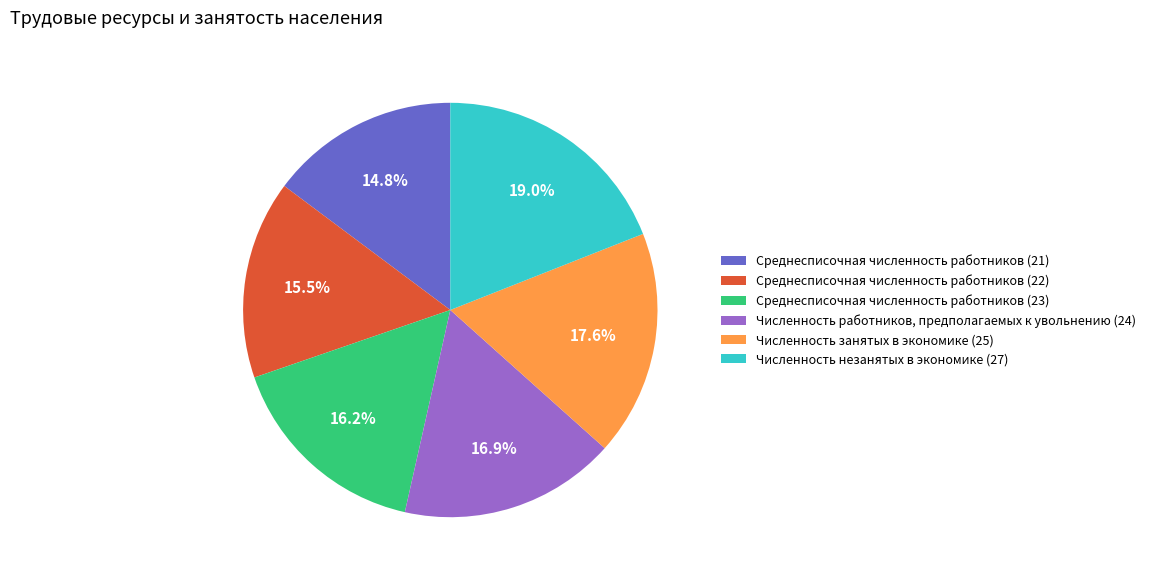

Which category has the smallest portion of the pie?

Среднесписочная численность работников (21)